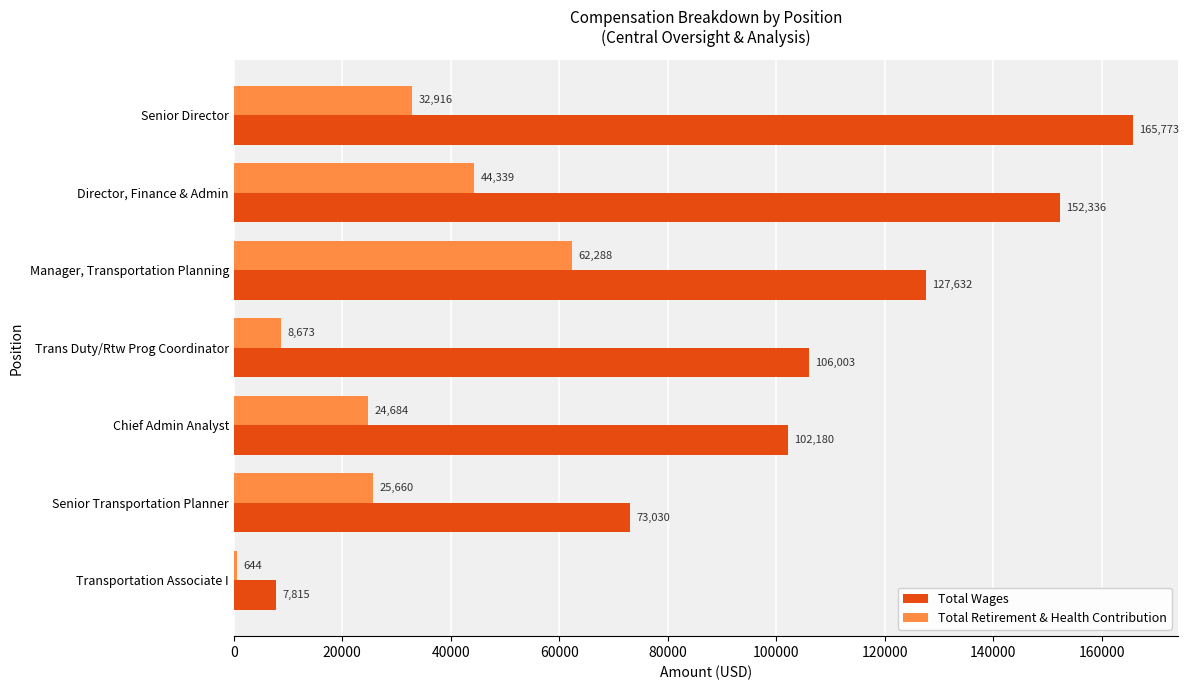

What is the average value of the Total Wages series?

104967